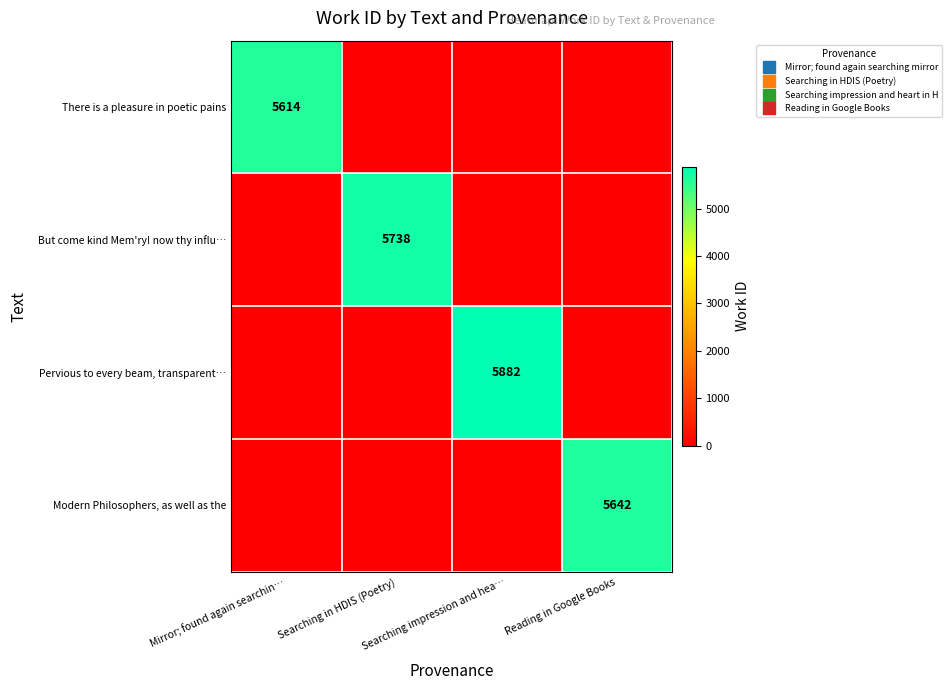

List the series in order of their peak value, highest first.

Pervious to every beam, transparent…, But come kind Mem'ry! now thy influ…, Modern Philosophers, as well as the, There is a pleasure in poetic pains